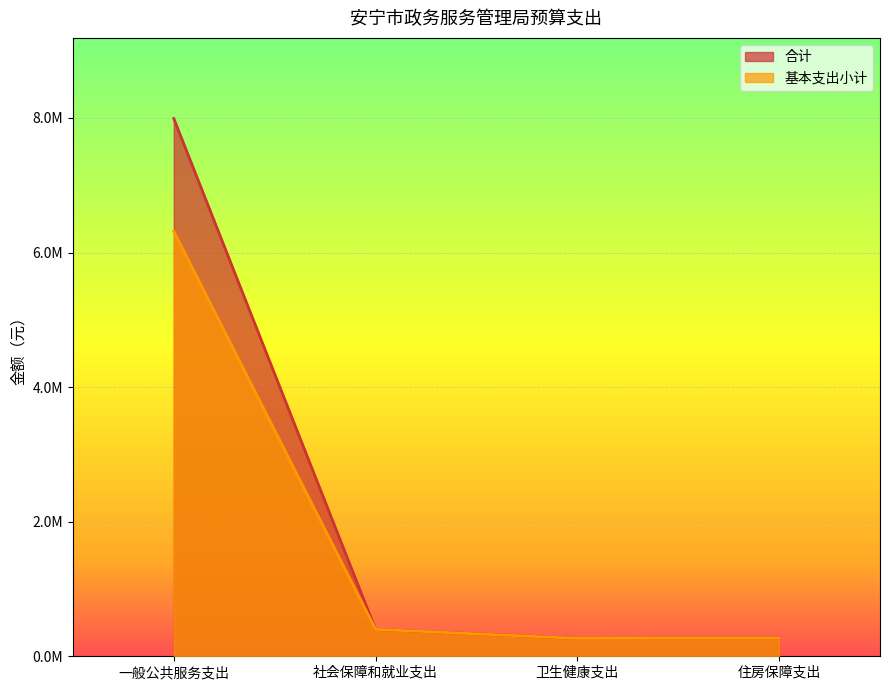

Does the chart display data point markers on the line(s)?

No